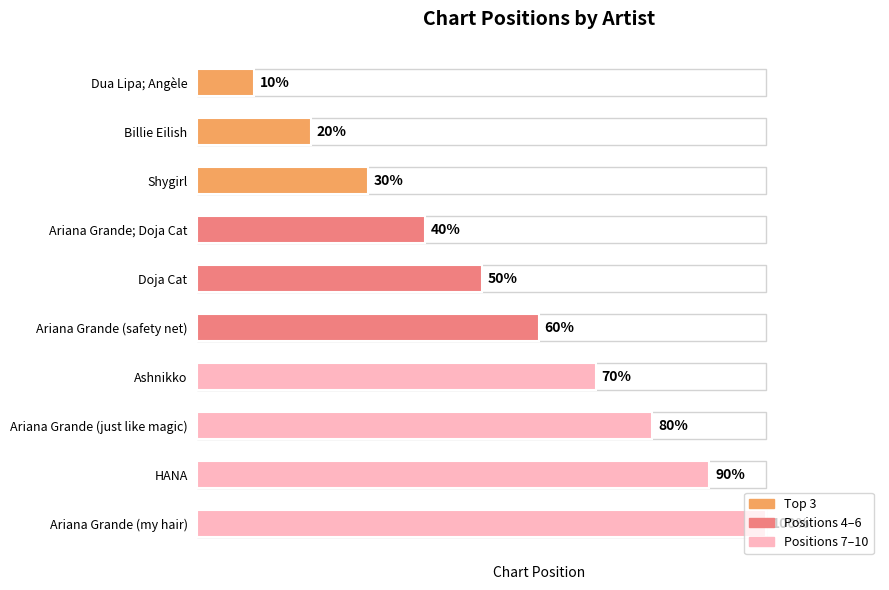

Does the chart contain any negative values?

No